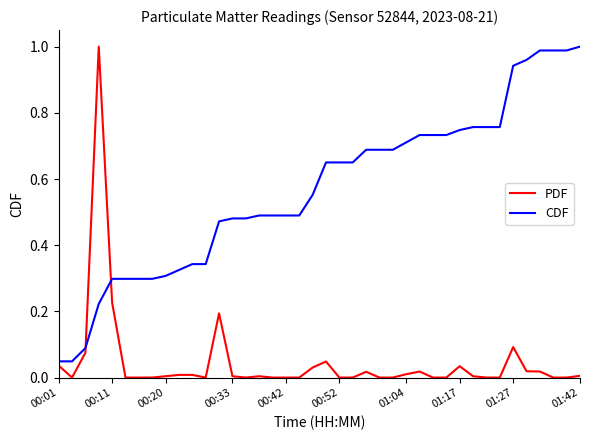

How many lines are shown in the chart?

2